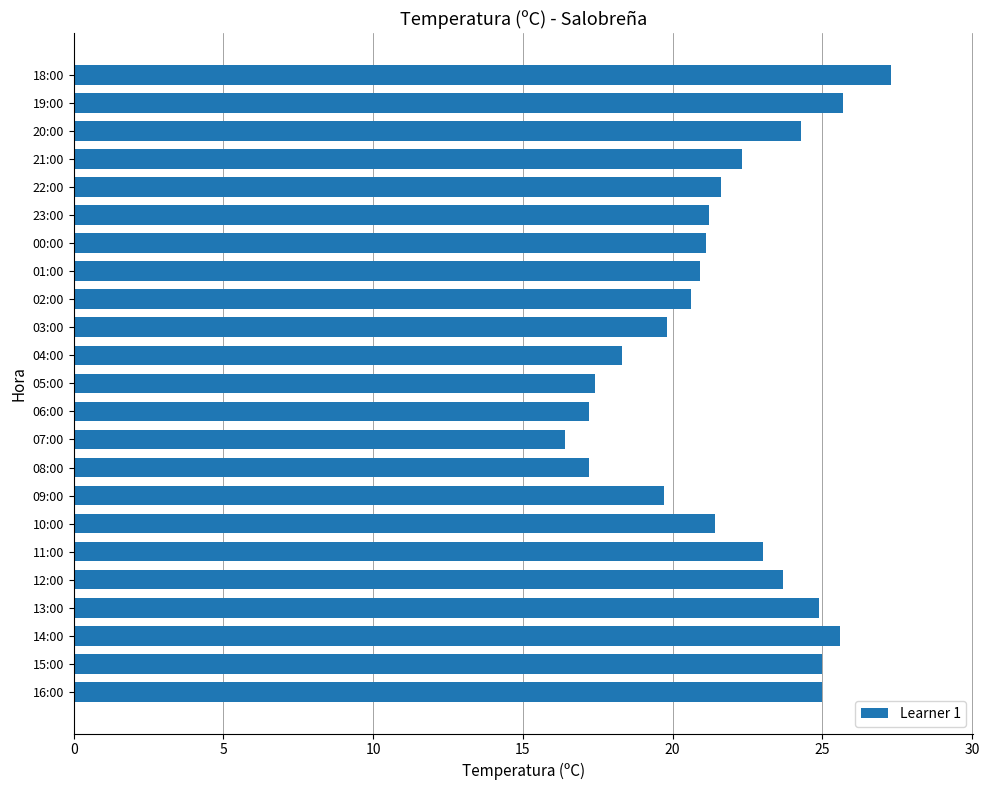

Are the bars grouped side by side (vs. stacked)?

No